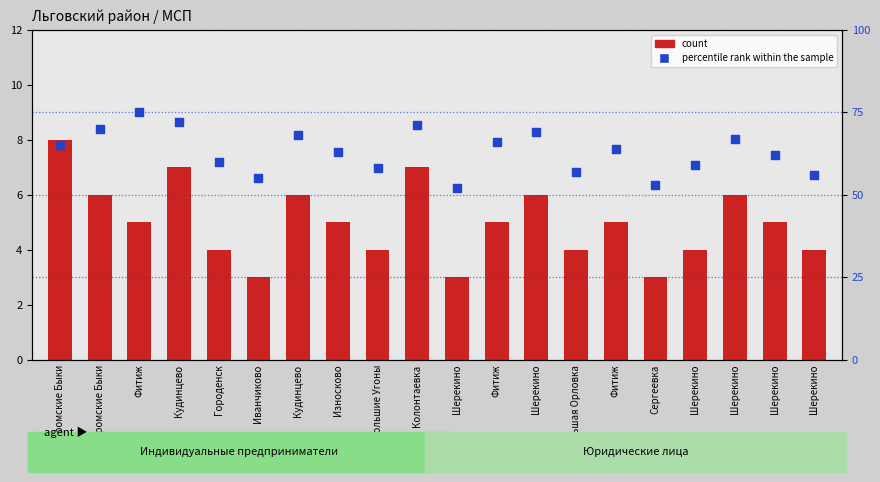

Is the value of percentile rank within the sample at Фитиж greater than the value of count at Кудинцево?

Yes